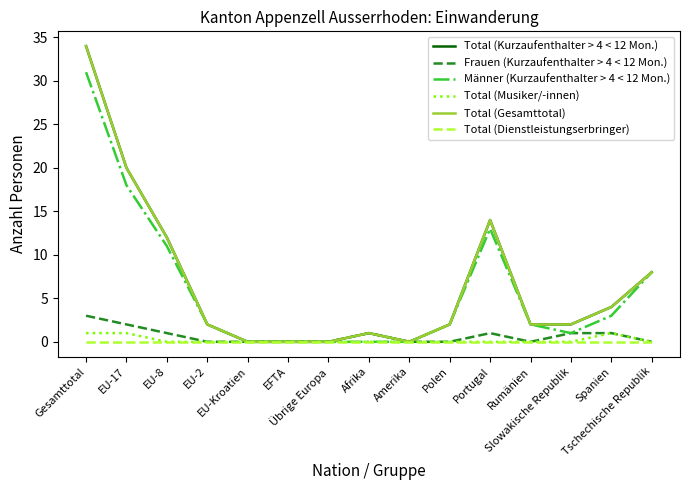

True or false: Total (Musiker/-innen) and Frauen (Kurzaufenthalter > 4 < 12 Mon.) intersect in this chart.

False